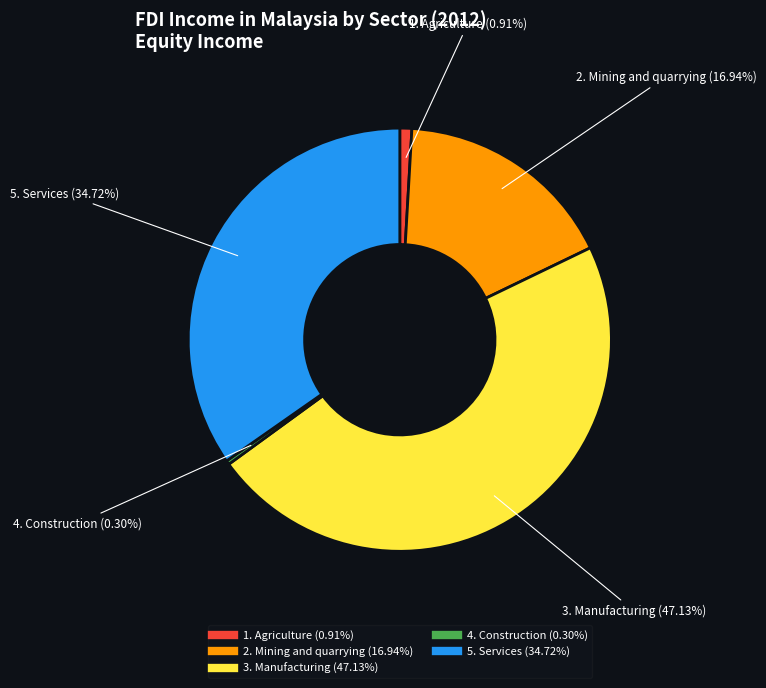

What is the ratio of the value at 1. Agriculture to the value at 2. Mining and quarrying?

0.1